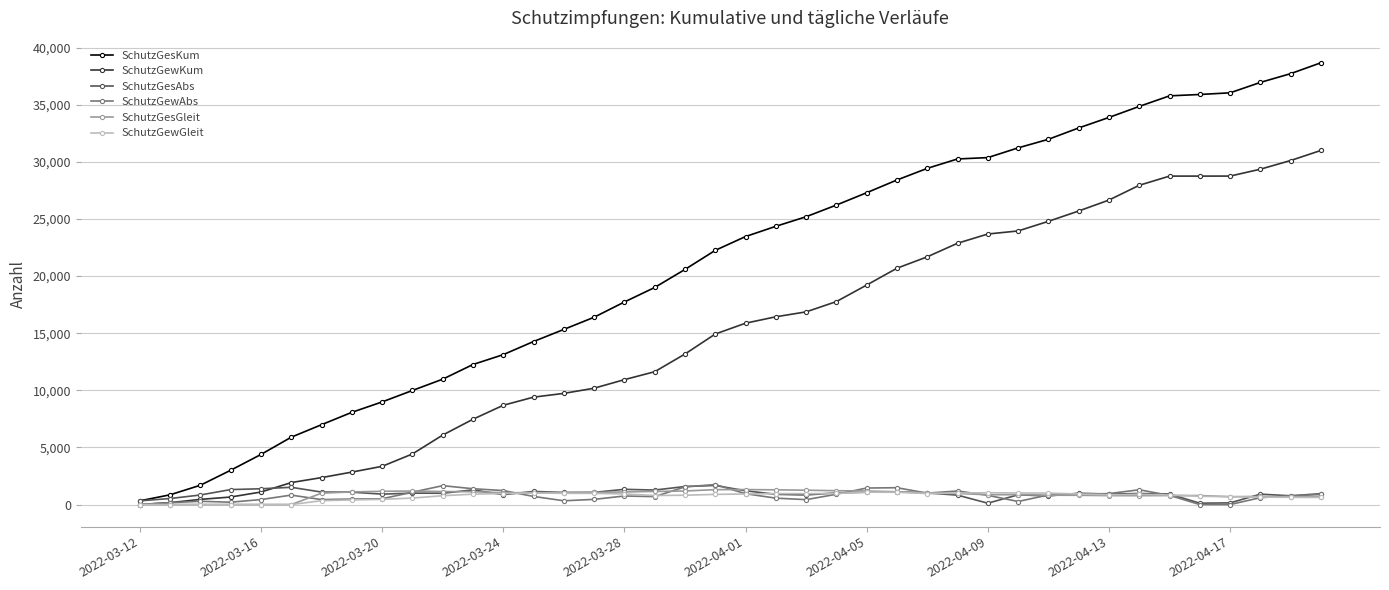

What is the highest value of the SchutzGewGleit series?

1084